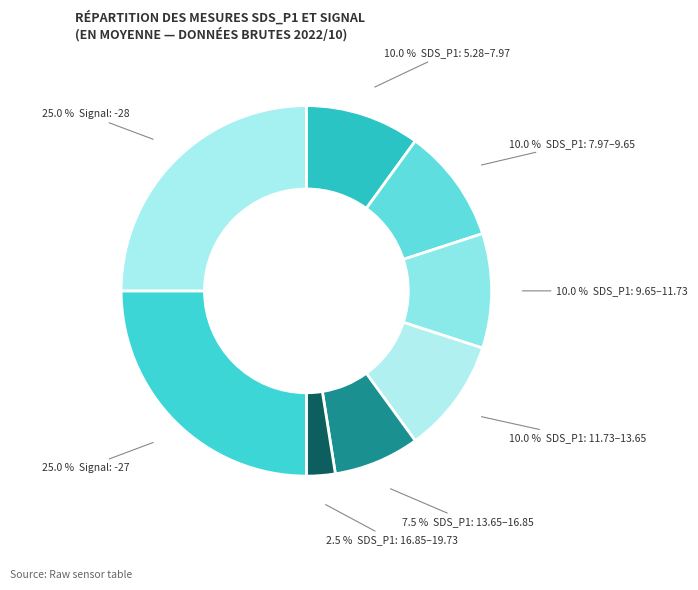

Count the number of slices in the pie.

8